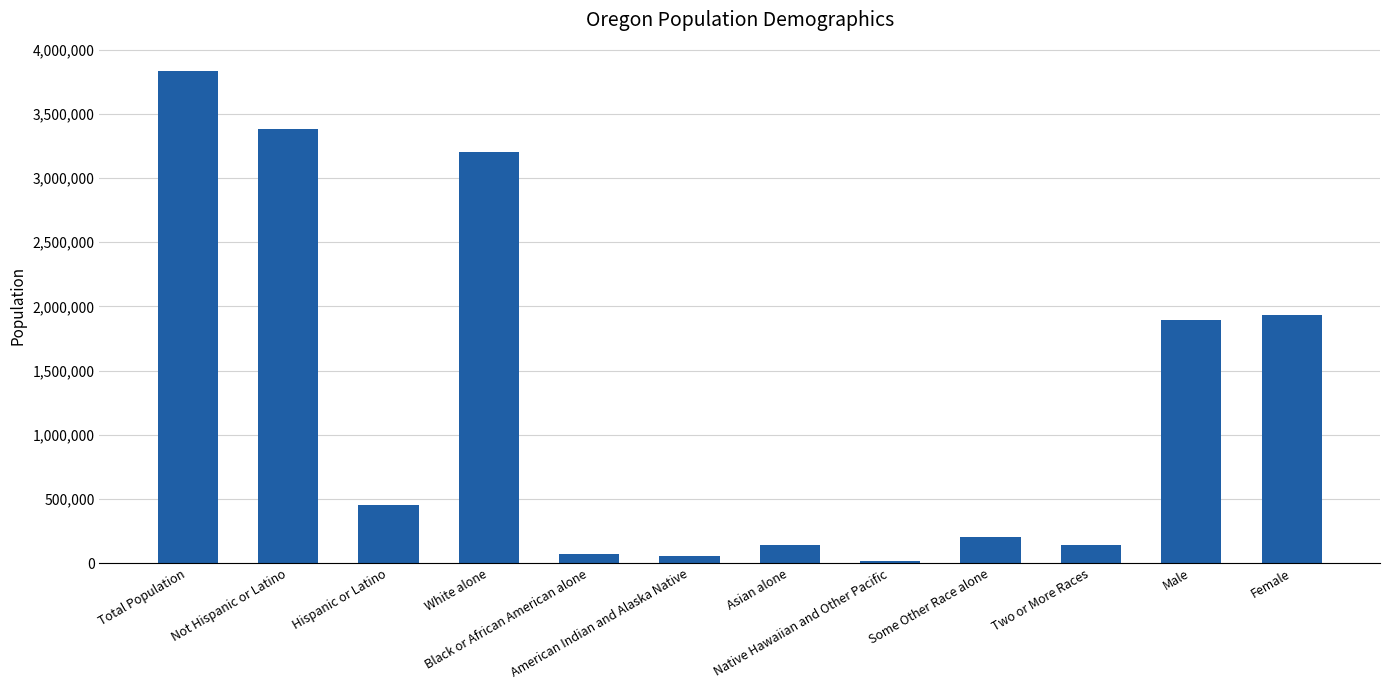

What is the value of the 4th bar from the left?

3204614